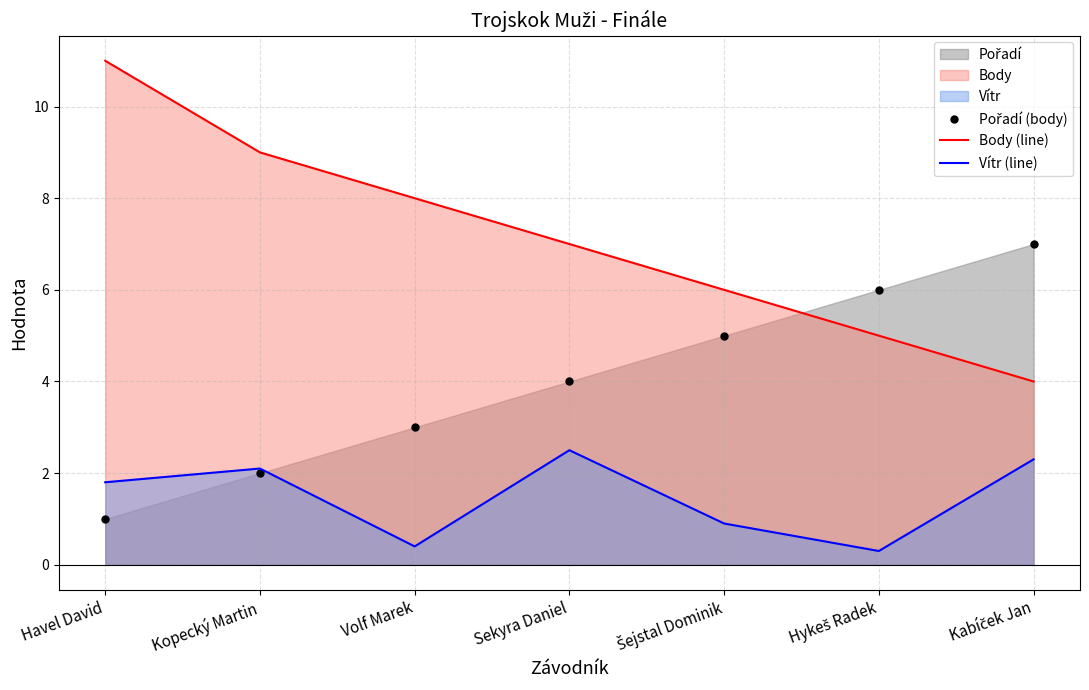

At how many categories does at least one series exceed 4?

7